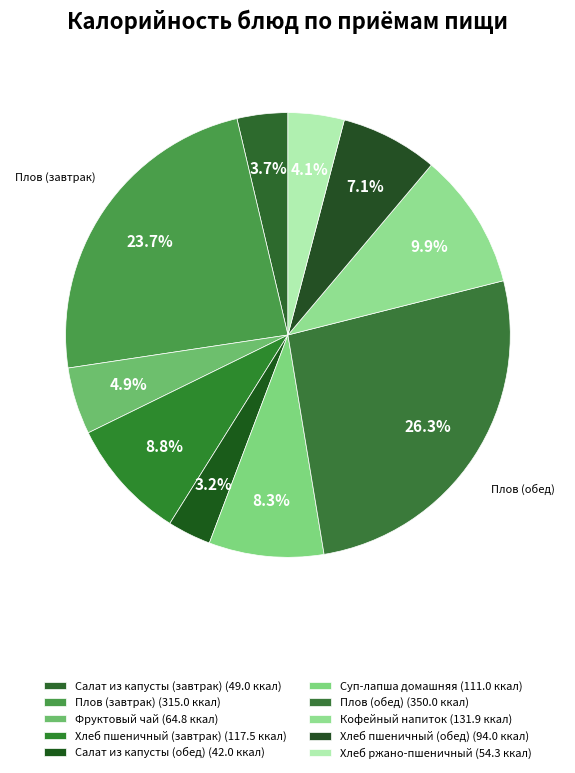

What is the largest slice in the pie chart?

Плов (обед)